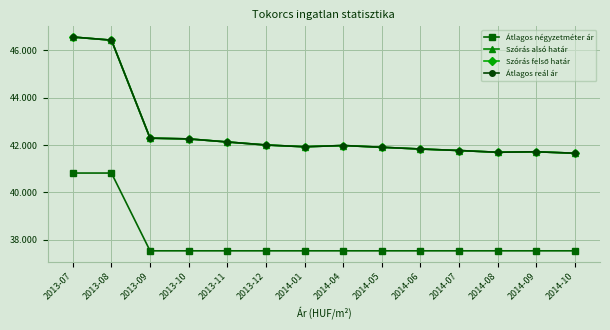

What are all the series names shown in the legend?

Átlagos négyzetméter ár, Szórás alsó határ, Szórás felső határ, Átlagos reál ár